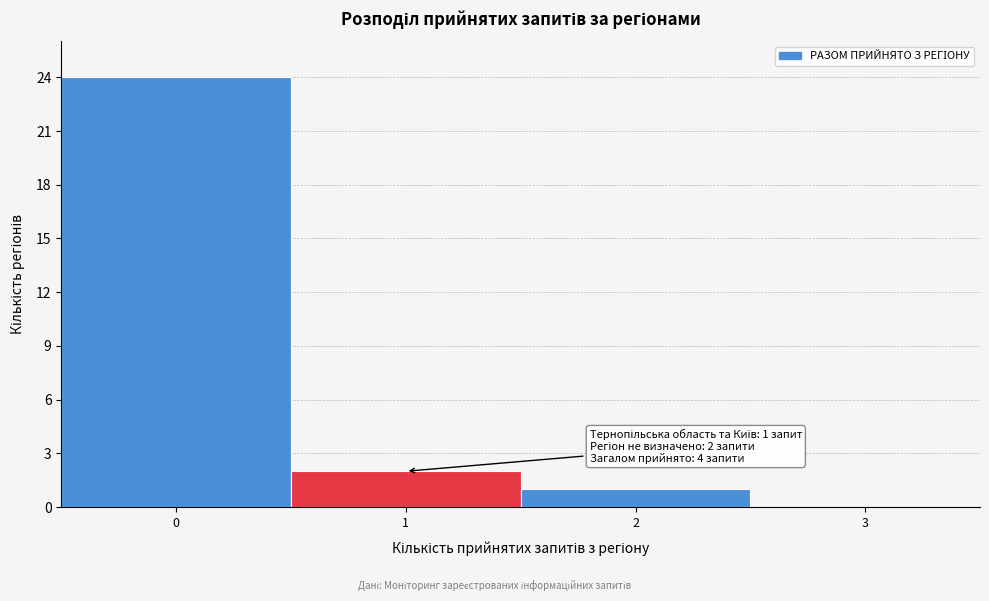

Over which range of the x-axis is the bar tallest?

-0.5 to 0.5